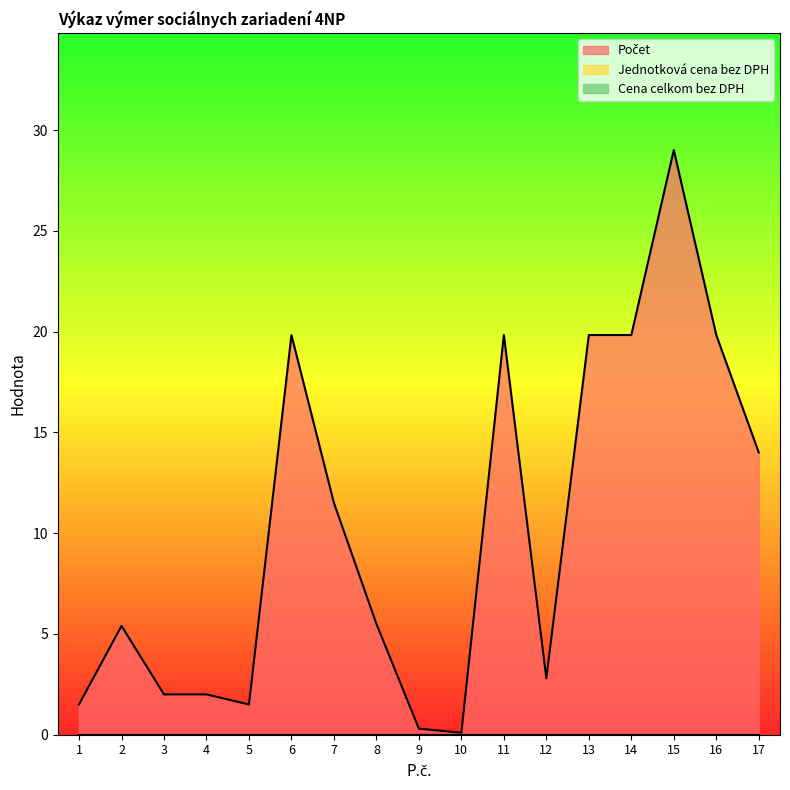

True or false: Cena celkom bez DPH and Jednotková cena bez DPH intersect in this chart.

False